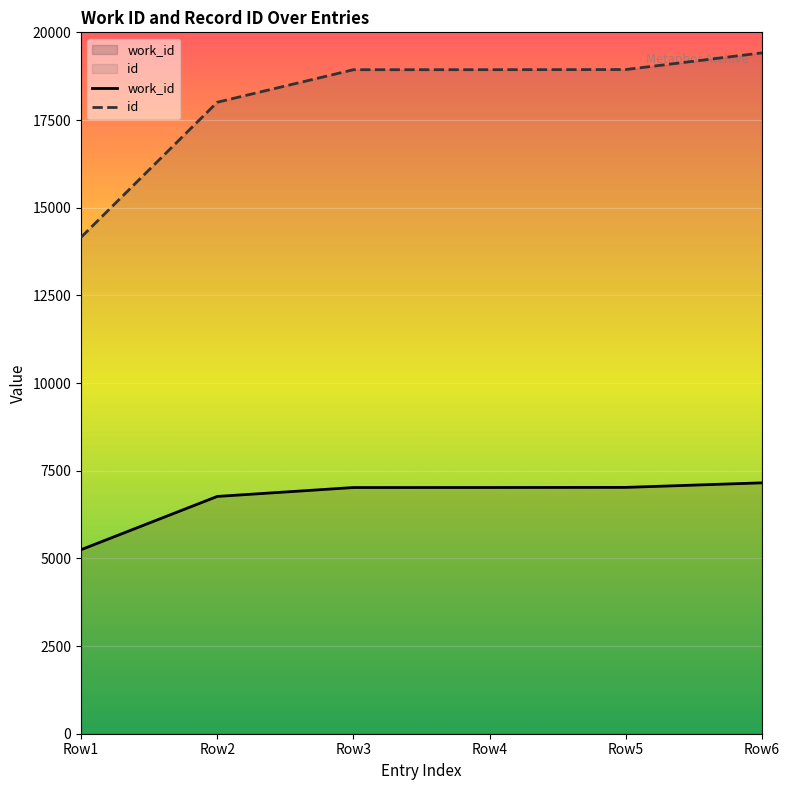

Which category has the highest value in the work_id series?

Row6